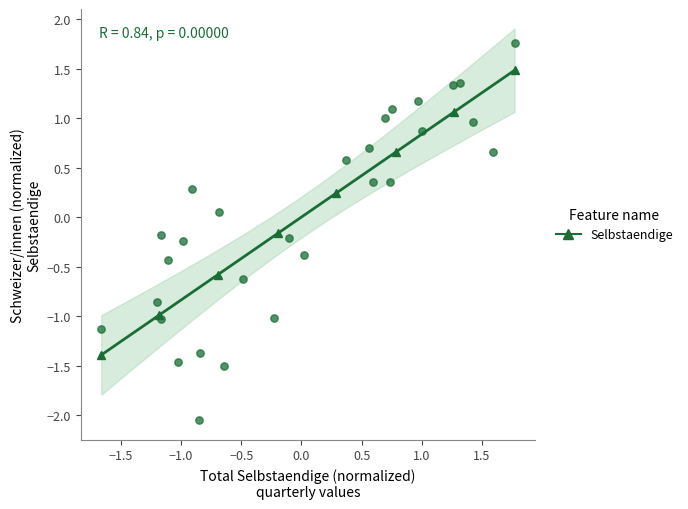

What is the range of X values (max minus min)?

3.4